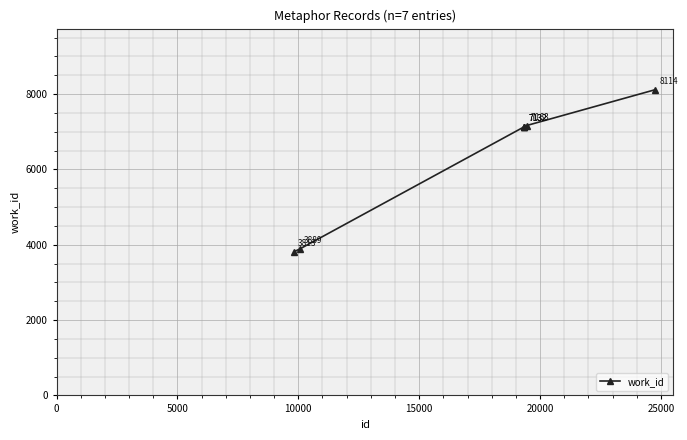

What is the average value?

6339